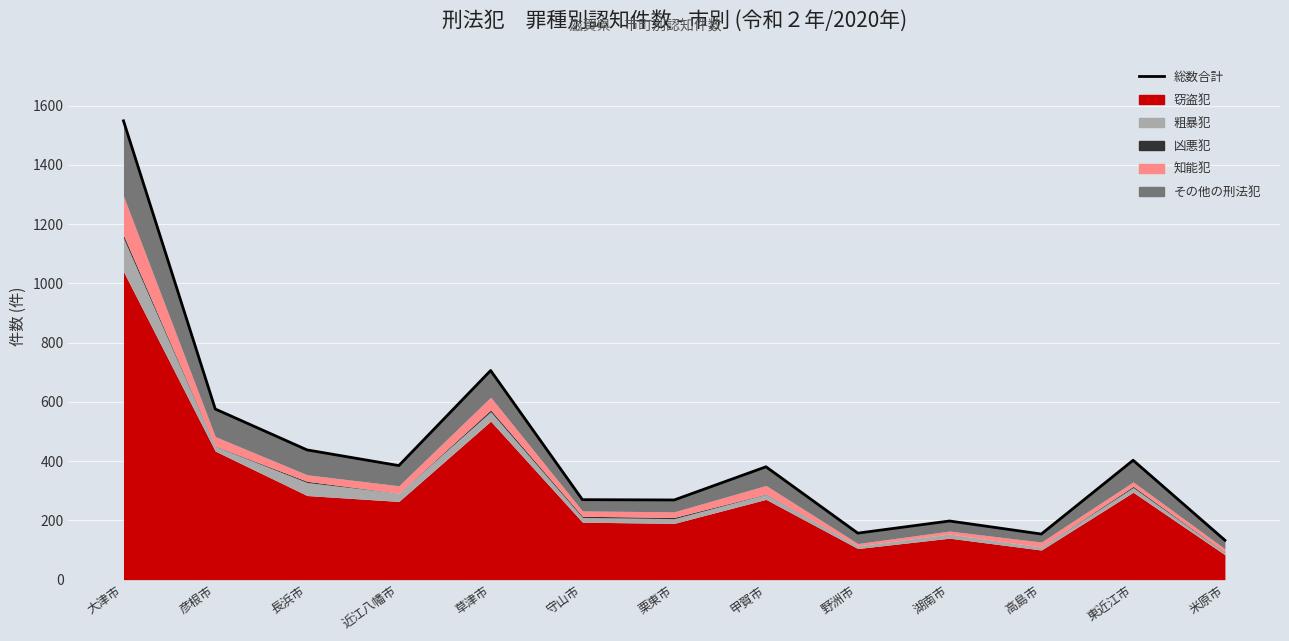

What is the label of the 8th point from the right?

守山市